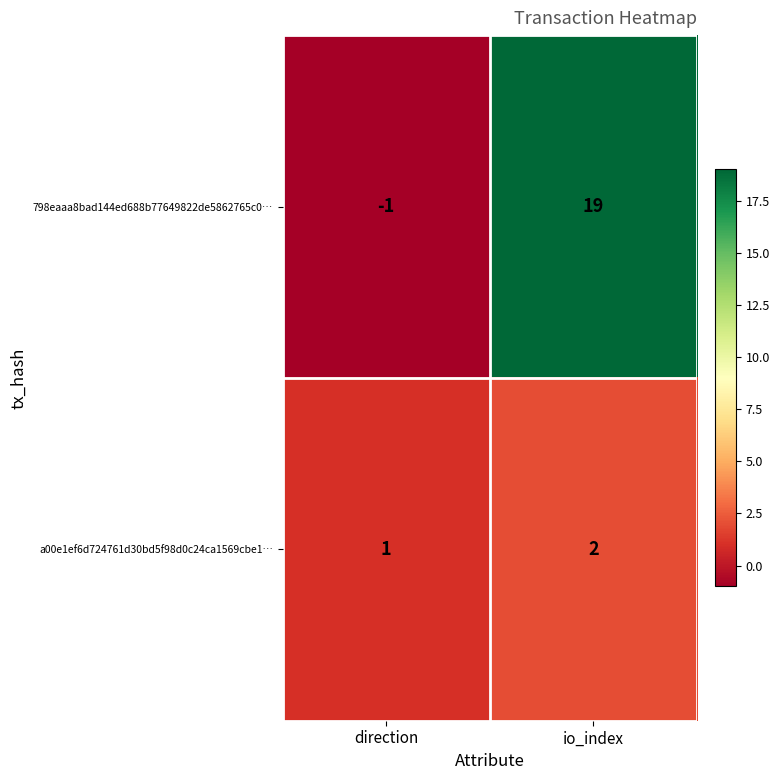

At direction, list the series in order from largest to smallest.

a00e1ef6d724761d30bd5f98d0c24ca1569cbe1…, 798eaaa8bad144ed688b77649822de5862765c0…